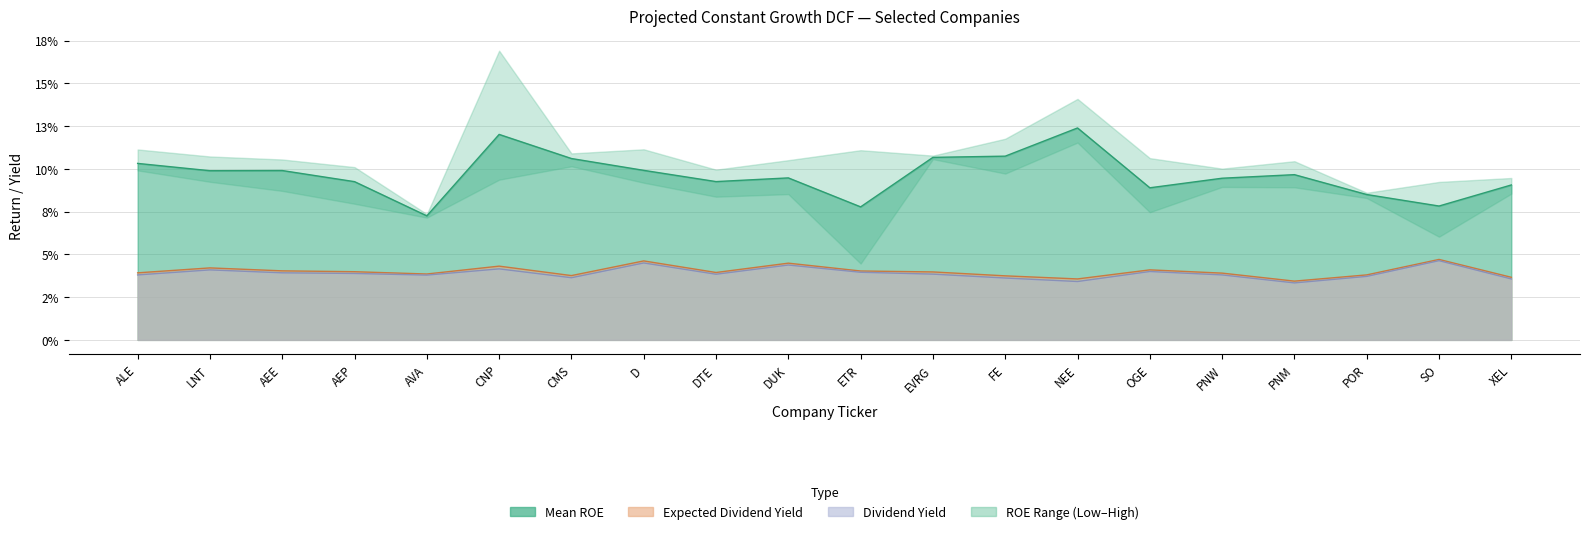

True or false: Mean ROE has a value of 0.1 at D.

True